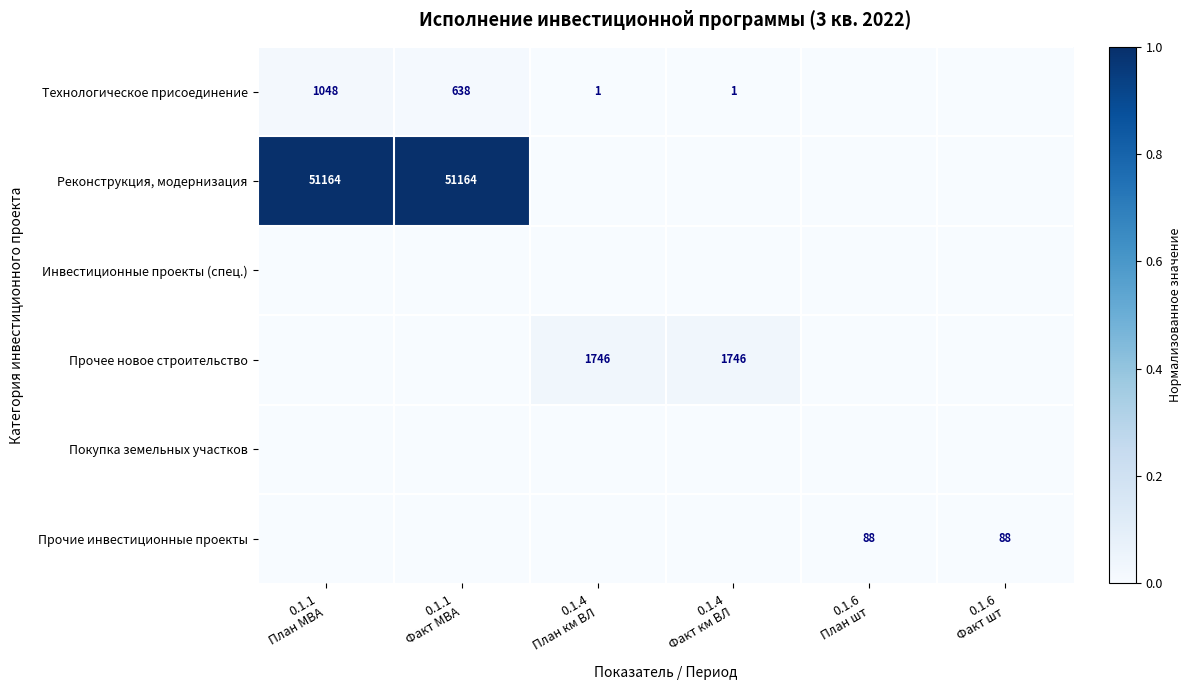

How many values in Прочие инвестиционные проекты are above zero?

2